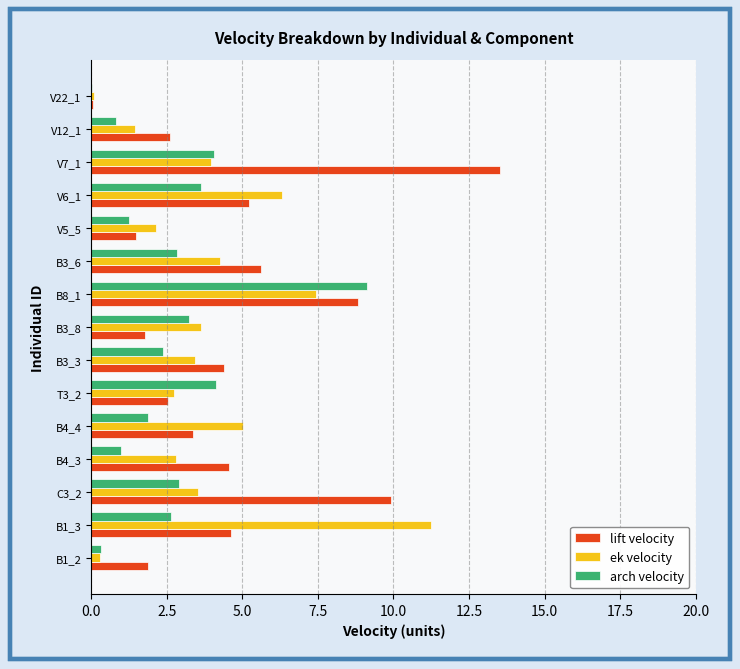

The lift velocity series shows 9.9 at C3_2. True or false?

True